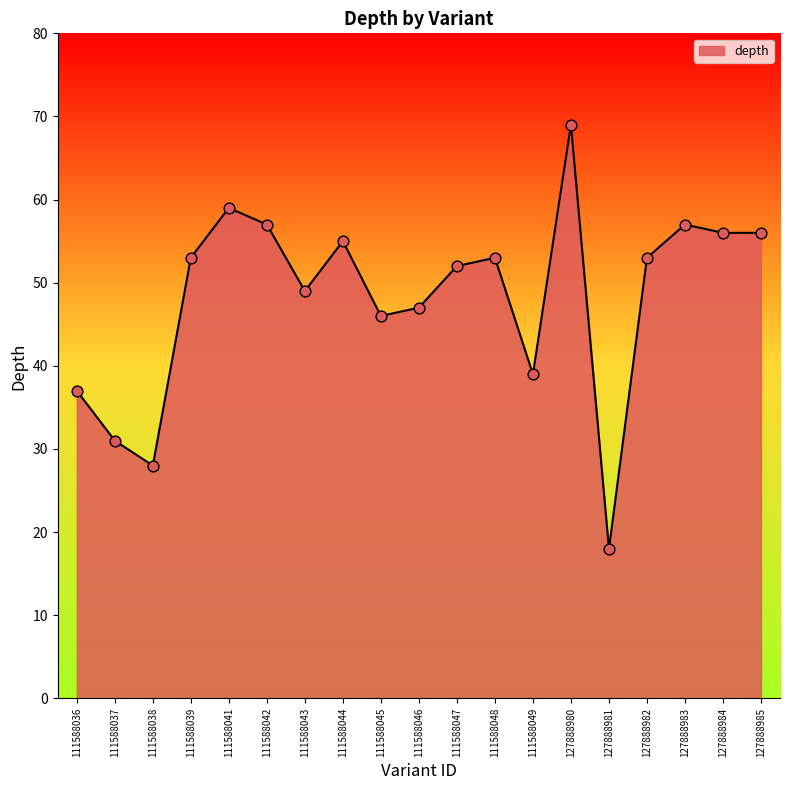

What is the change in value from 111588041 to 111588049?

-20